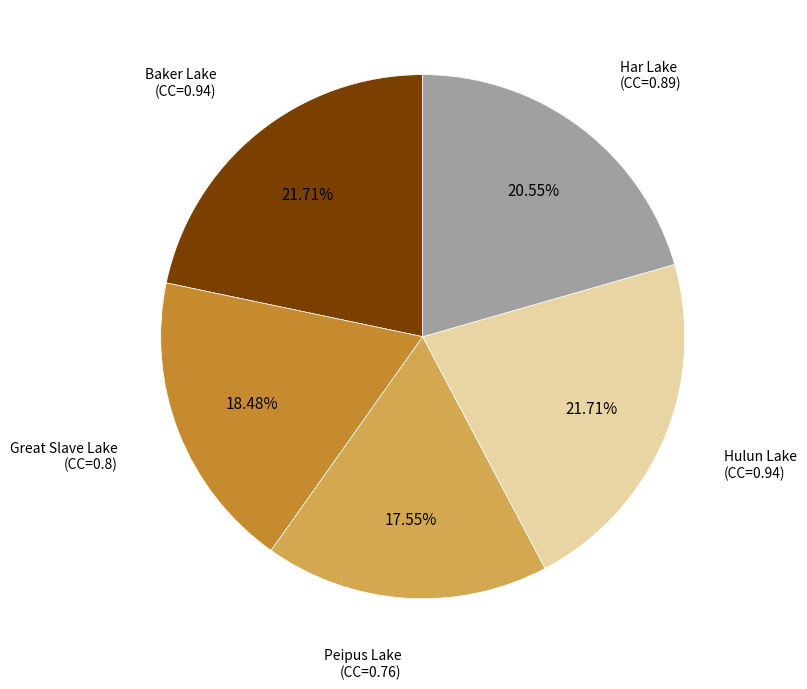

Is there any slice that represents more than half of the pie?

No